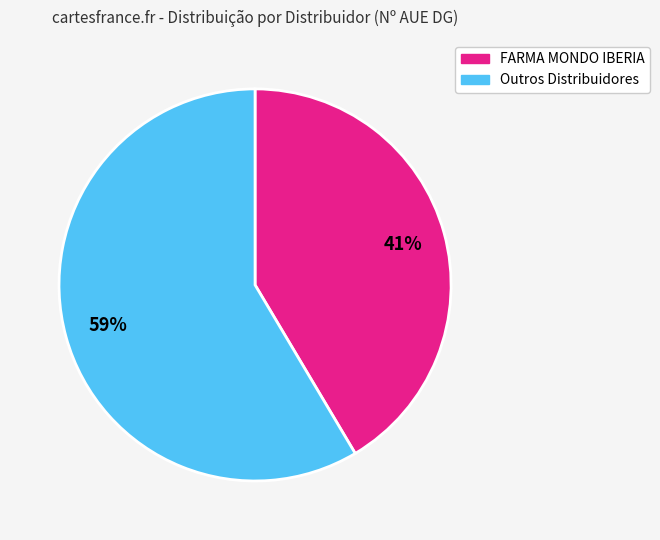

Count the number of slices in the pie.

2